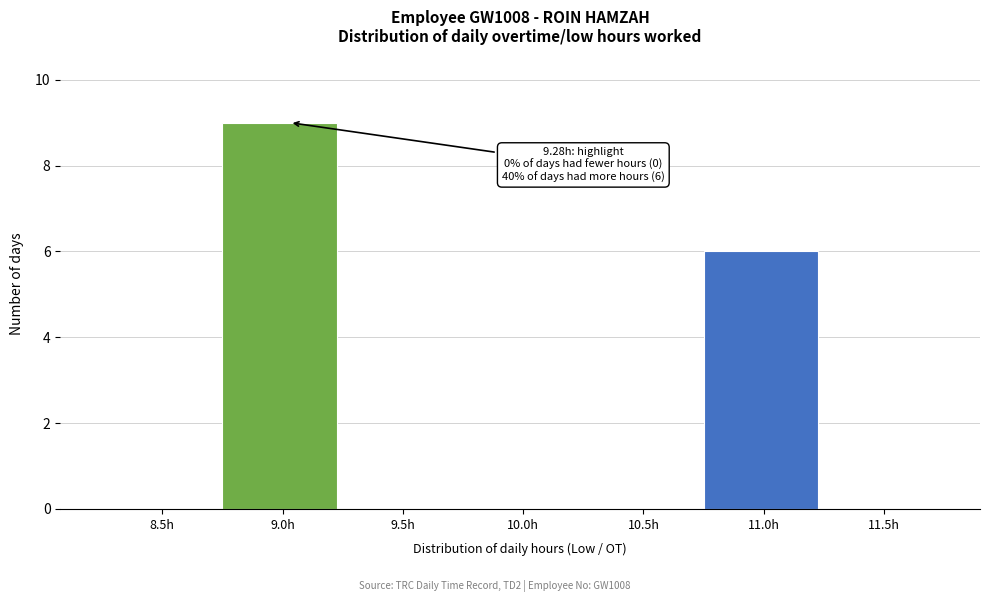

Reading left to right, extract all data points from this chart.

8.5h=0	9.0h=9	9.5h=0	10.0h=0	10.5h=0	11.0h=6	11.5h=0